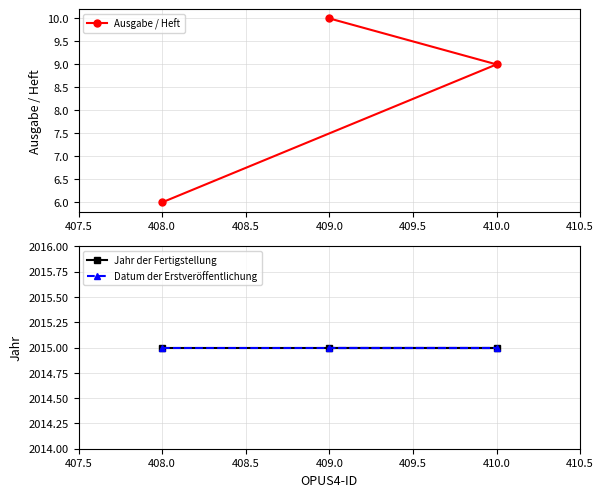

Which category has the highest value in the Ausgabe / Heft series?

409.0